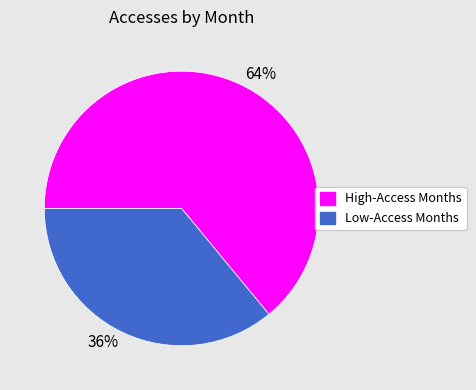

Does any single category account for the majority?

Yes